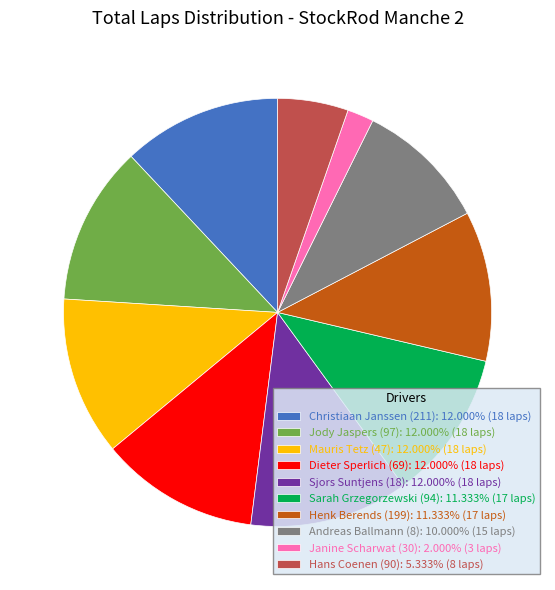

Does Janine Scharwat (30): 2.000% (3 laps) represent more than half of the total?

No